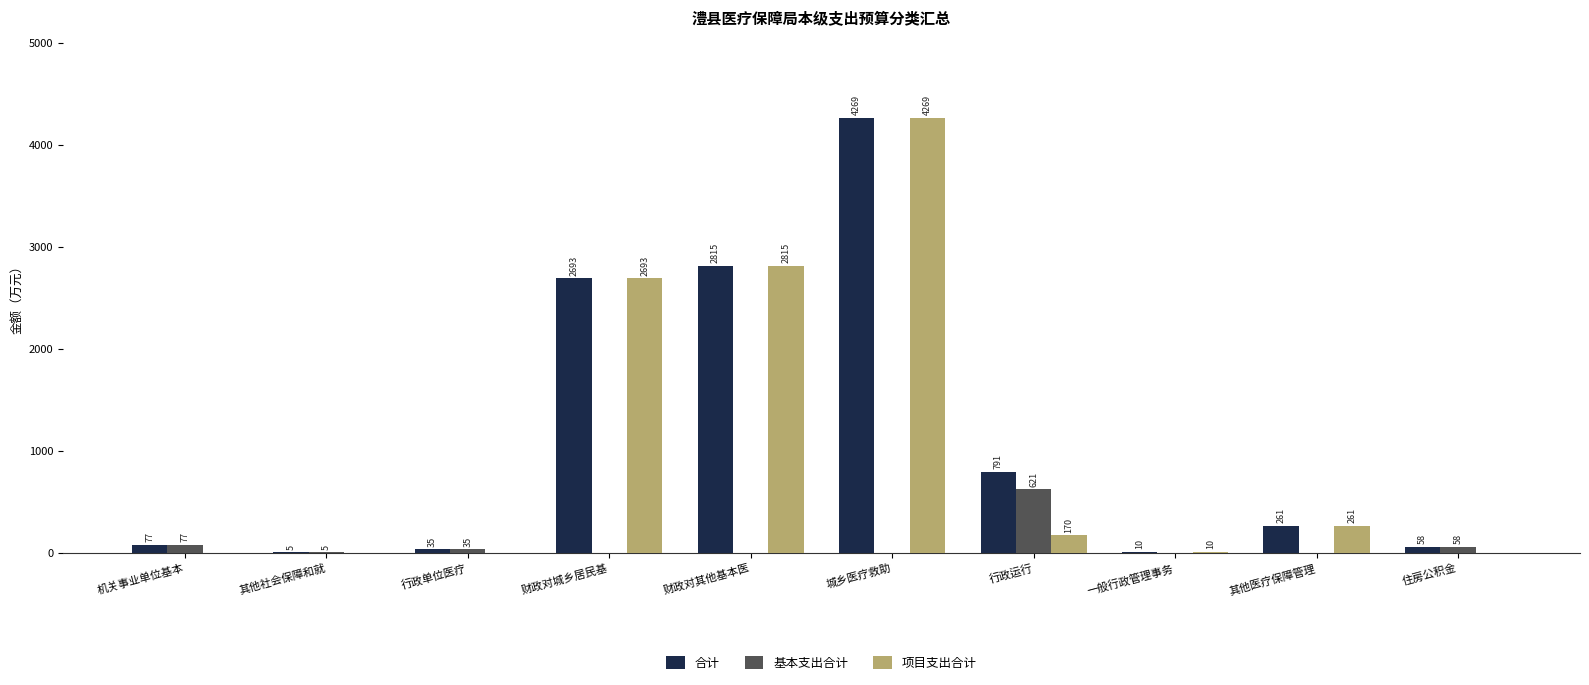

At which category does the chart reach its peak across all series?

城乡医疗救助